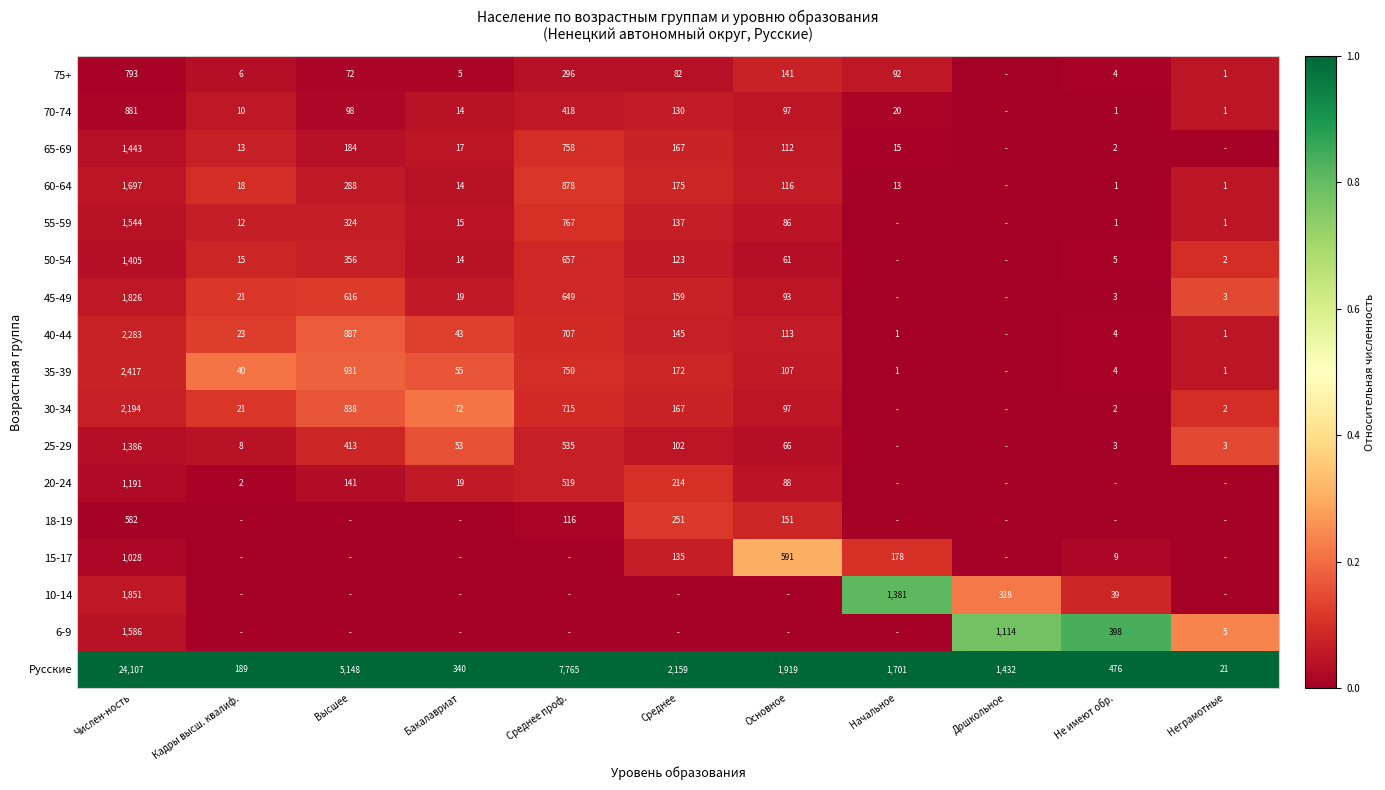

Which label corresponds to the largest value in the chart?

Числен-ность